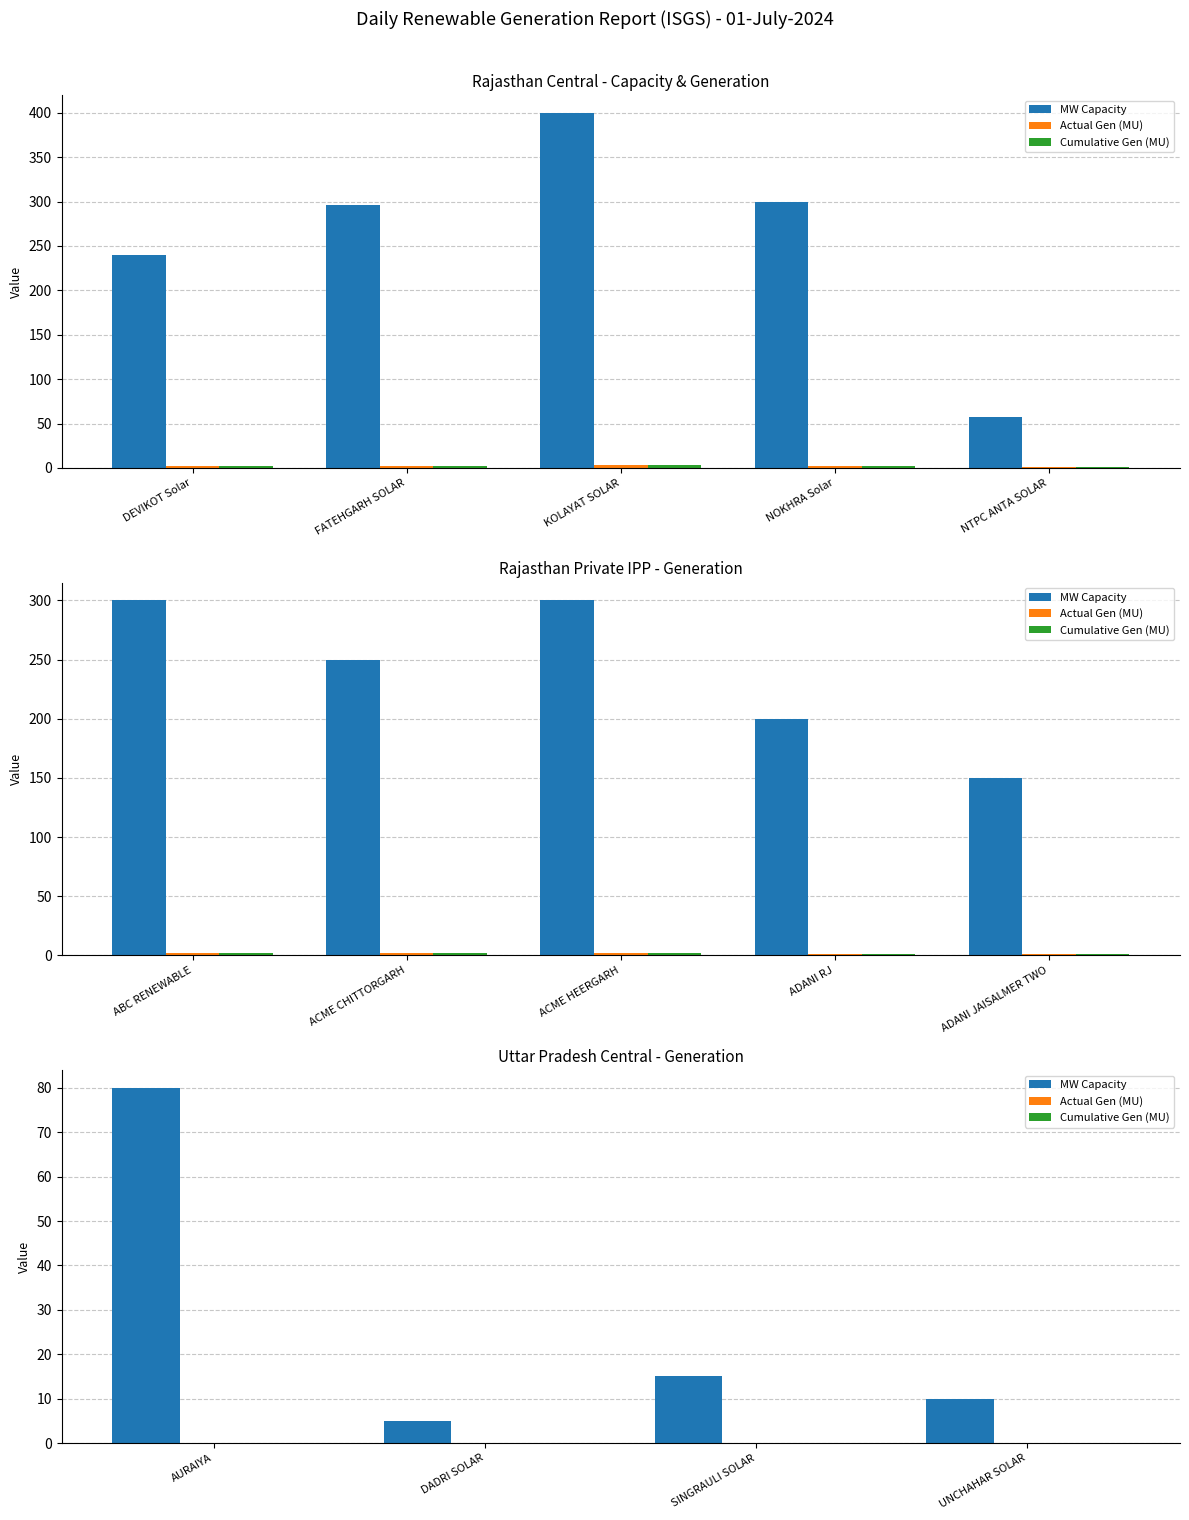

Does the chart contain stacked bars?

No